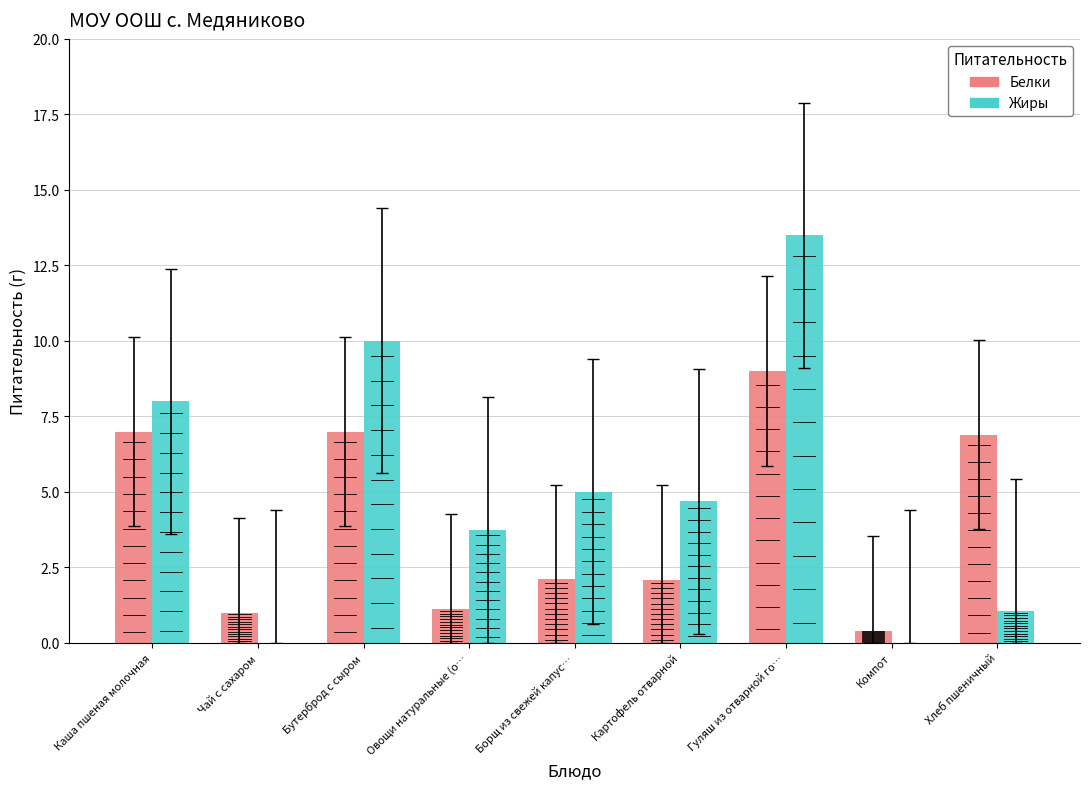

Is the value of Белки at Хлеб пшеничный greater than the value of Жиры at Овощи натуральные (о…?

Yes